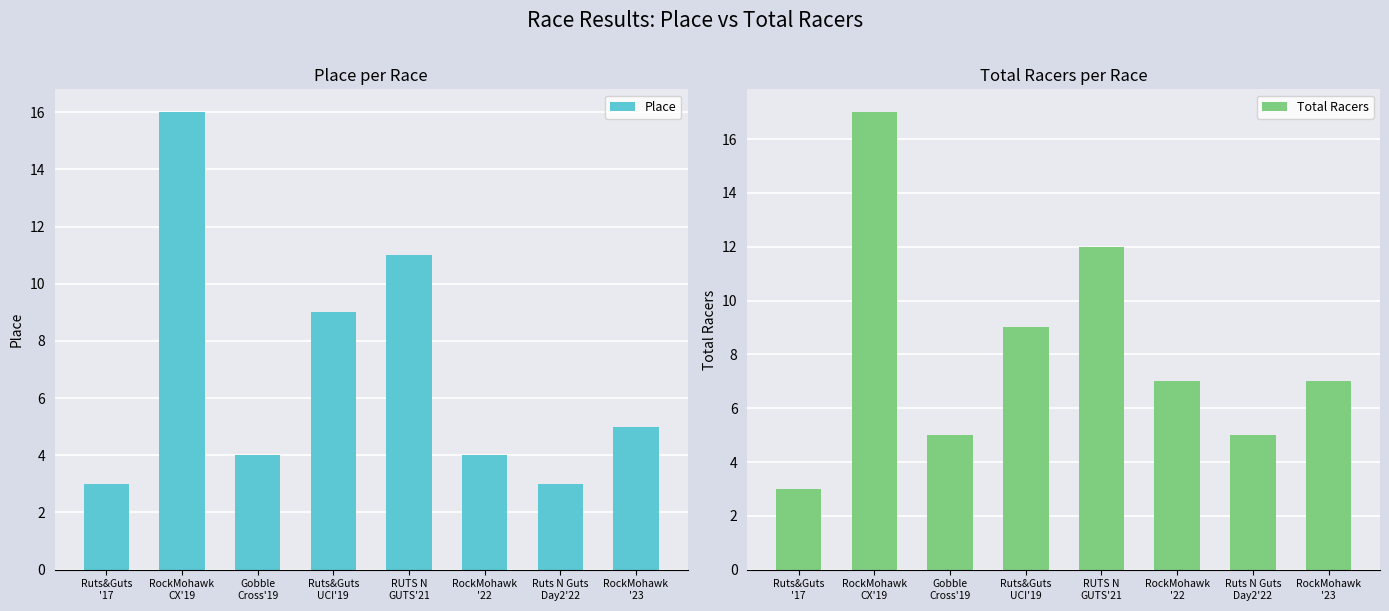

Rank the series by their maximum value, from highest to lowest.

Total Racers, Place